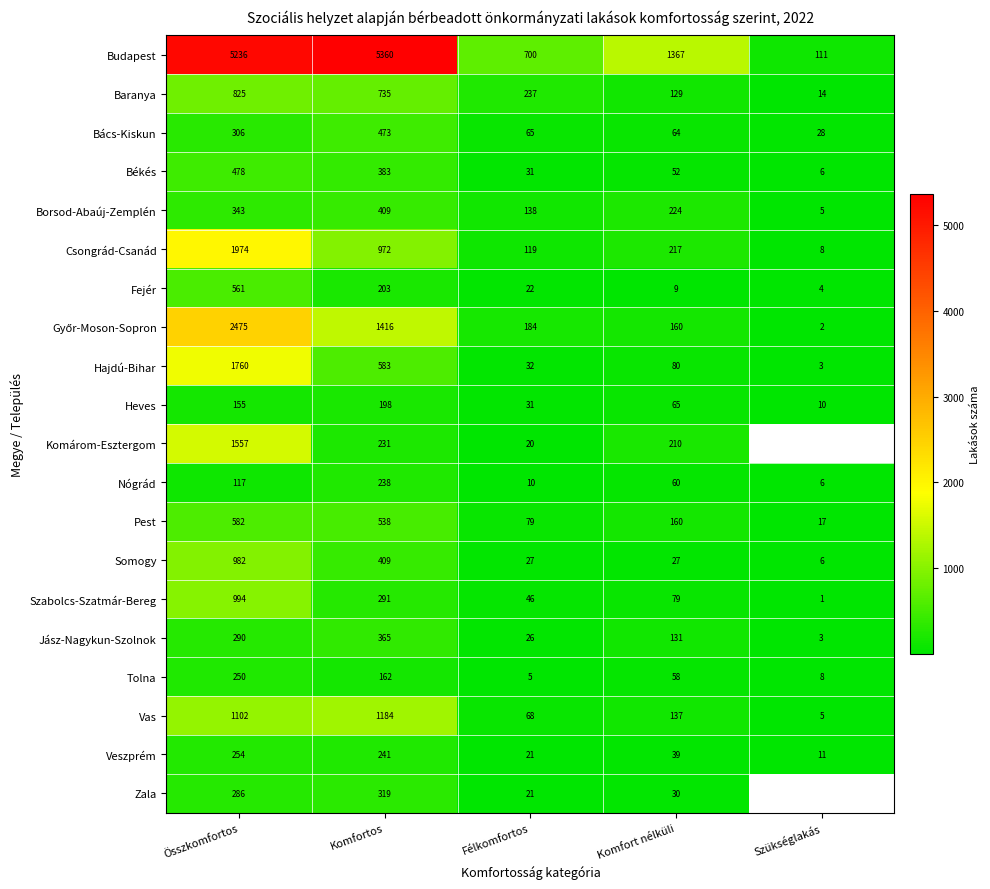

Rank the categories by Fejér value from highest to lowest.

Összkomfortos, Komfortos, Félkomfortos, Komfort nélküli, Szükséglakás